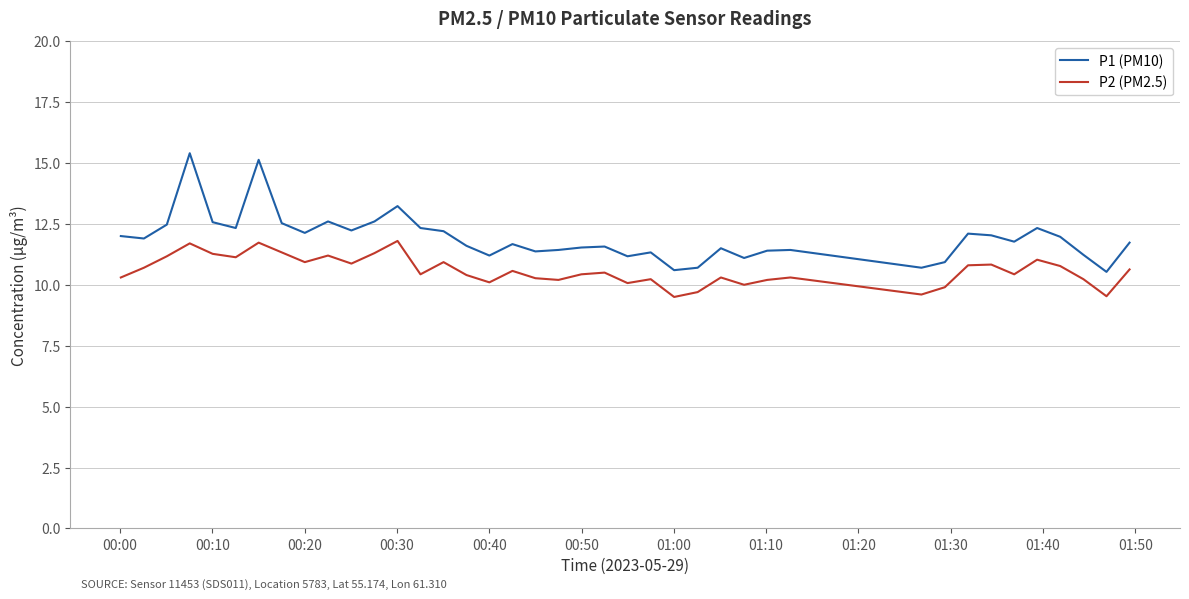

Which series has the largest total across all categories?

P1 (PM10)